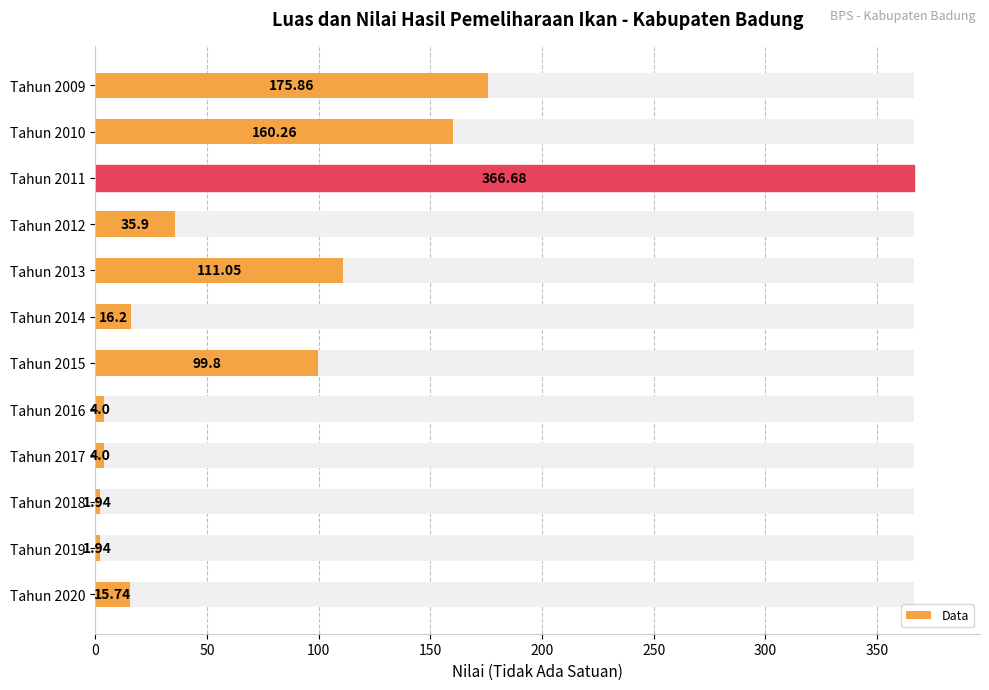

What is the difference between the maximum and minimum values?

364.7